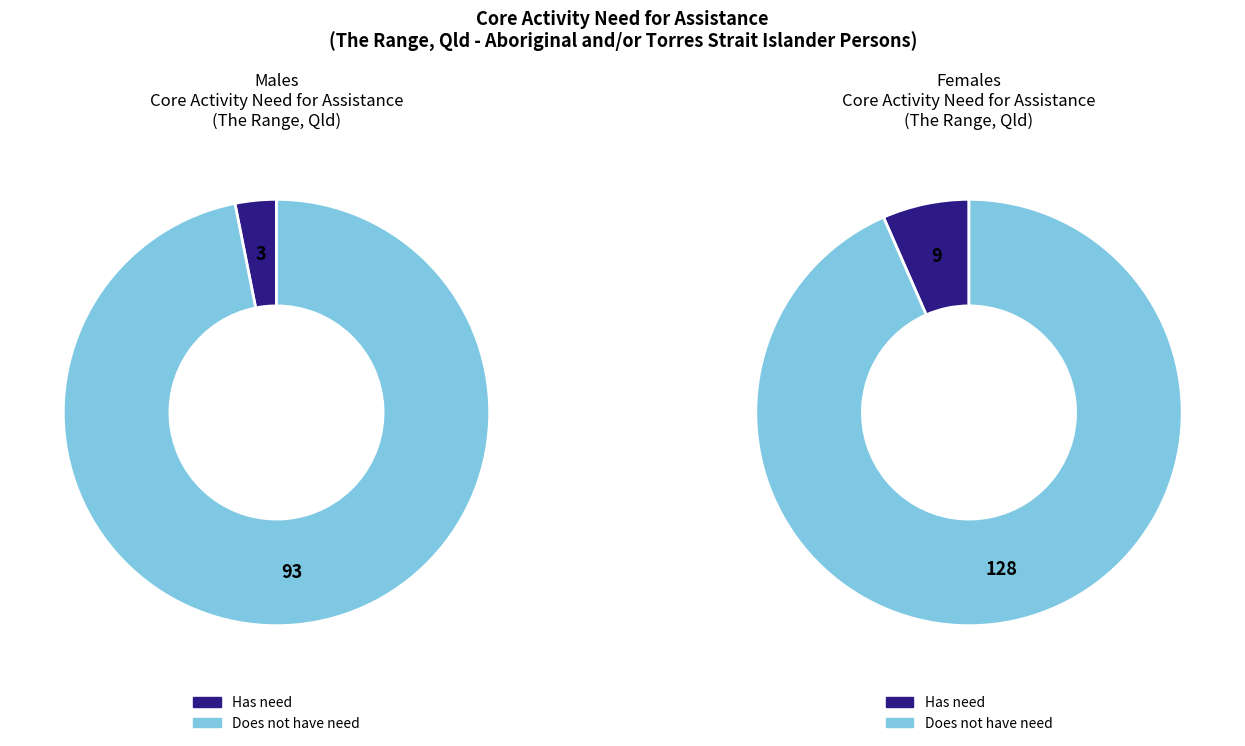

What percentage is the Females slice, to the nearest percent?

75%